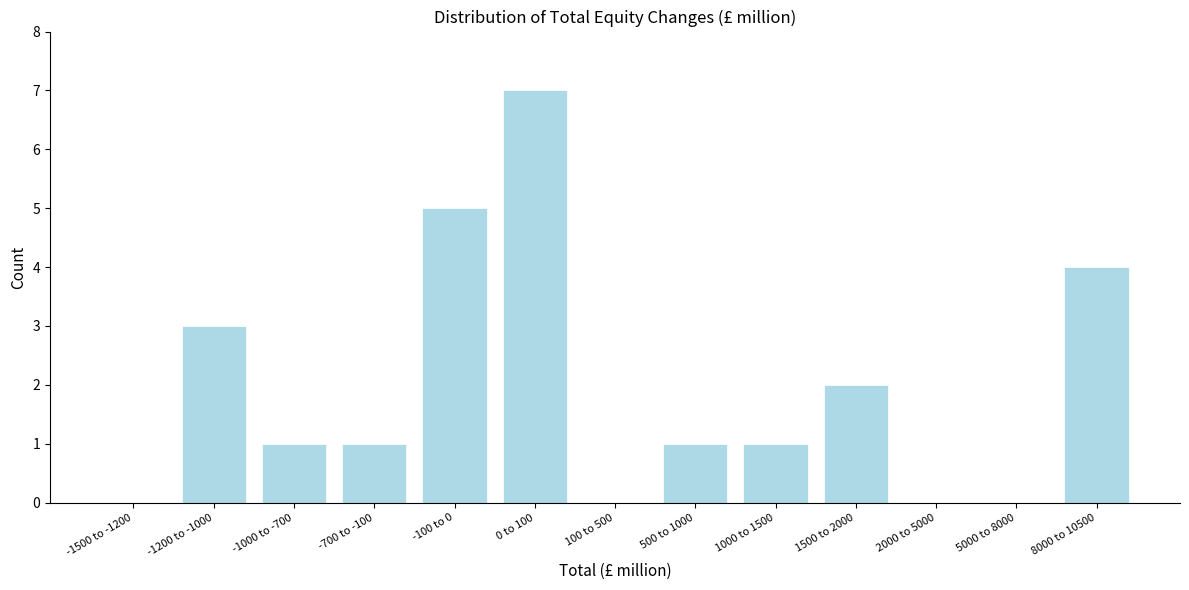

Reading right to left, extract all data points from this chart.

8000 to 10500=4	5000 to 8000=0	2000 to 5000=0	1500 to 2000=2	1000 to 1500=1	500 to 1000=1	100 to 500=0	0 to 100=7	-100 to 0=5	-700 to -100=1	-1000 to -700=1	-1200 to -1000=3	-1500 to -1200=0